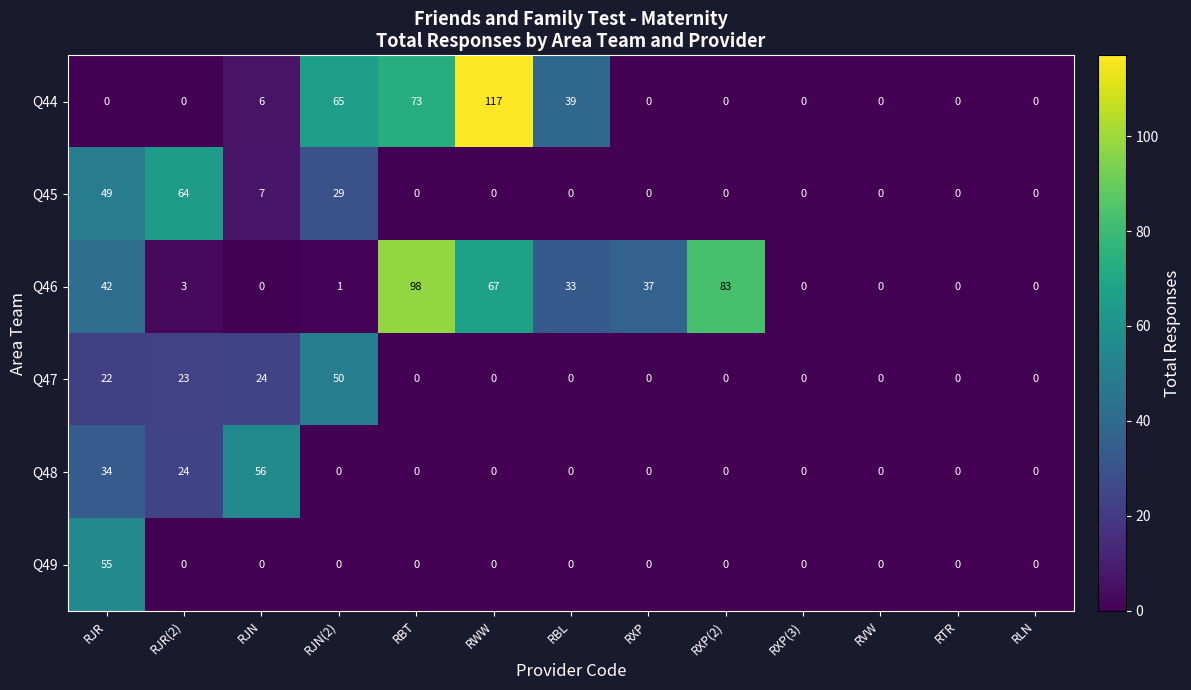

At which label is Q46 closest to 49?

RJR